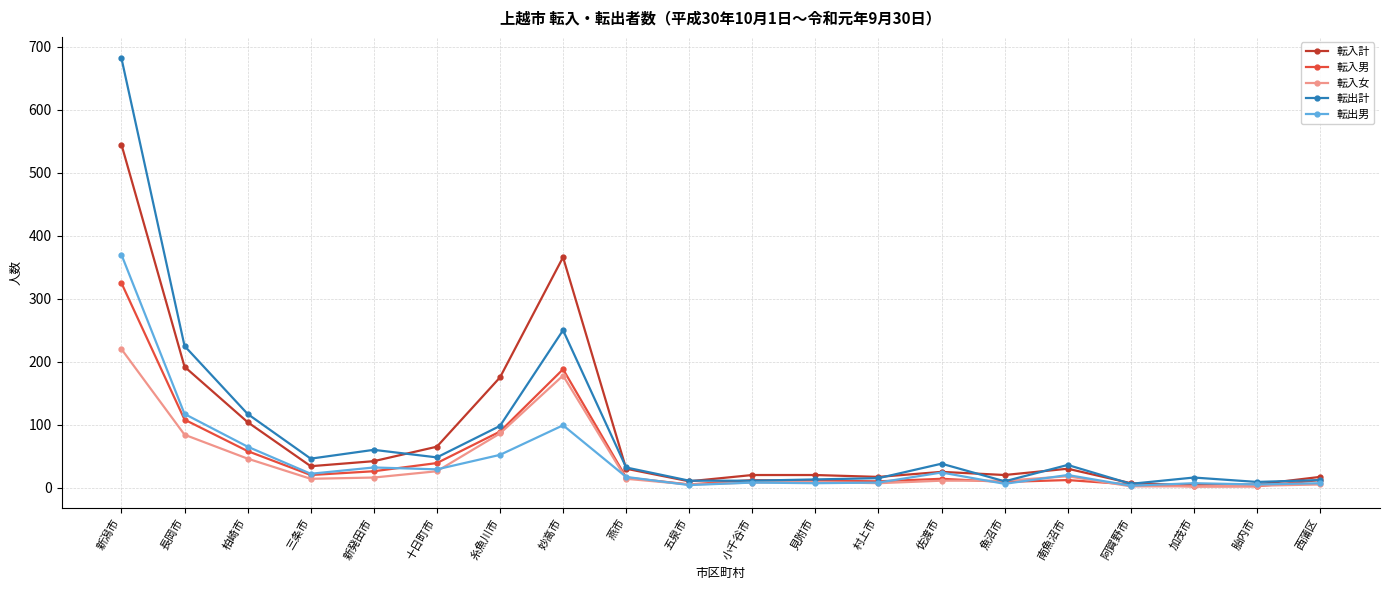

How many values in the 転入女 series are below 14?

10